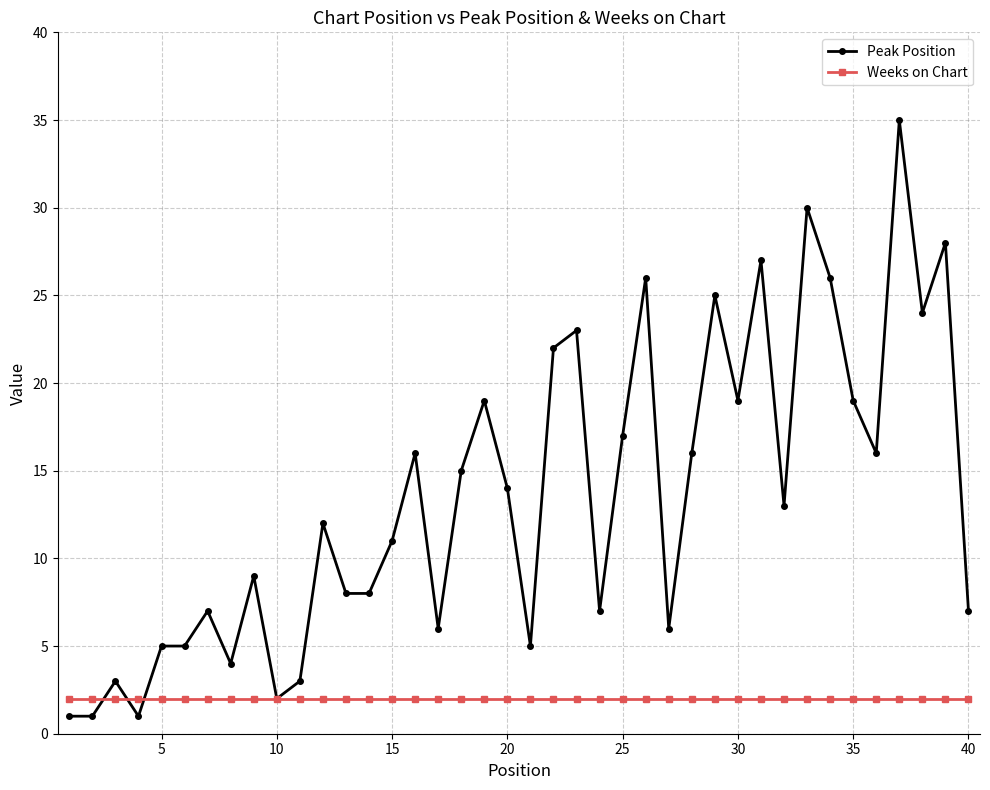

Which series has the largest total across all categories?

Peak Position